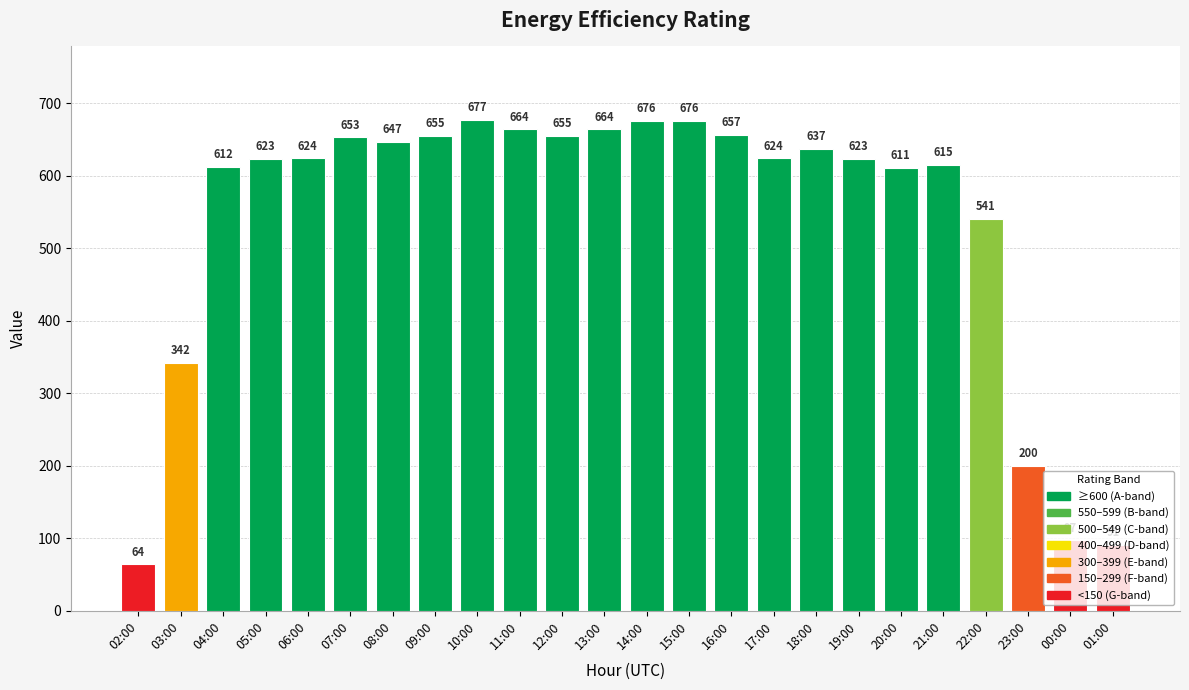

What is the difference between the maximum and minimum values?

613